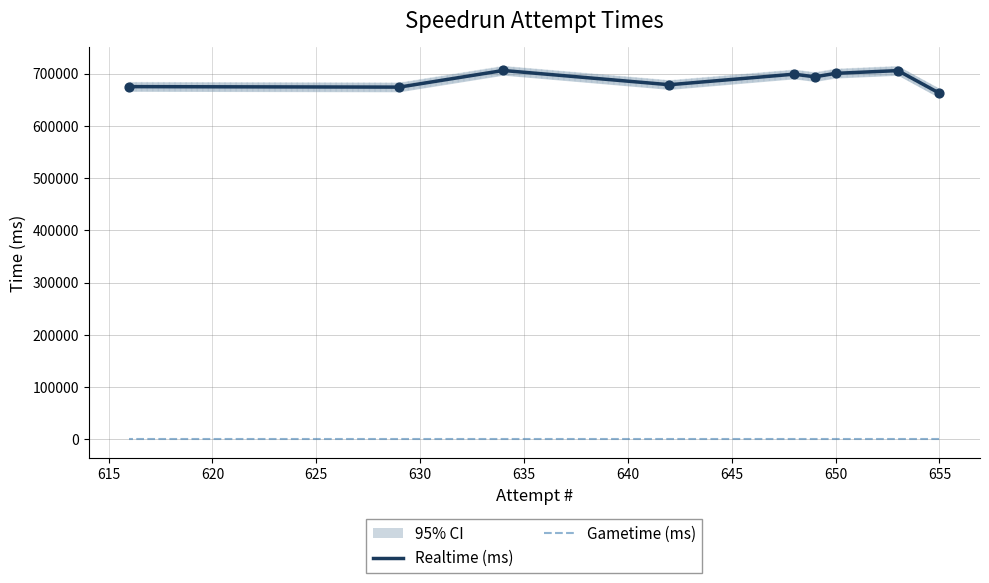

Is the value of Realtime (ms) at 14 greater than the value of Gametime (ms) at 32?

Yes